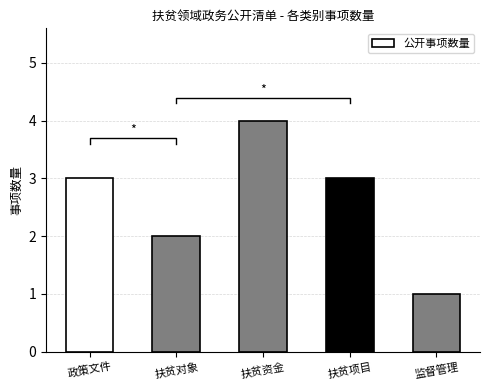

Read the value at 政策文件.

3